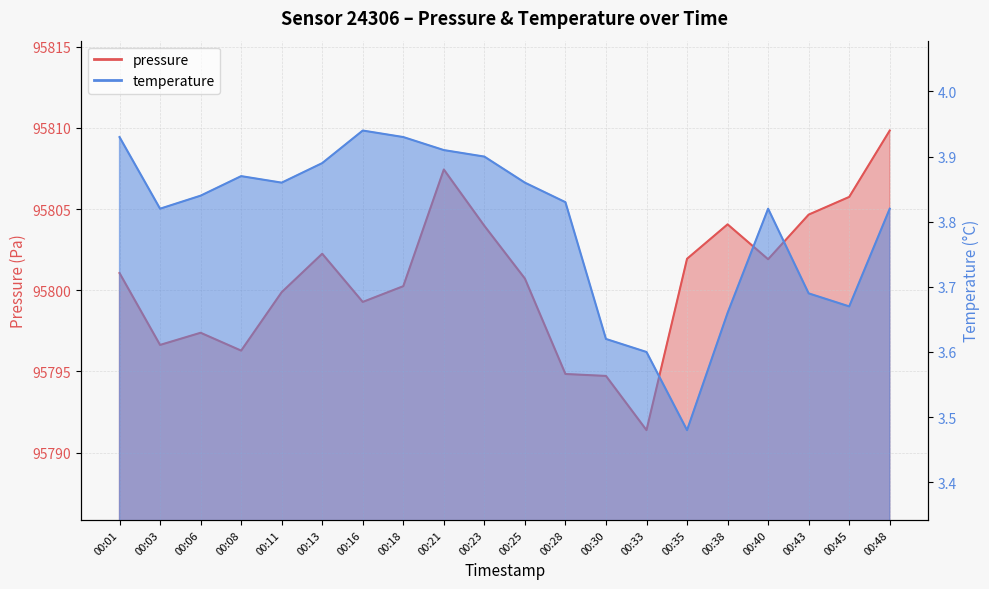

The value of temperature at 00:23 is 3.9. True or false?

True